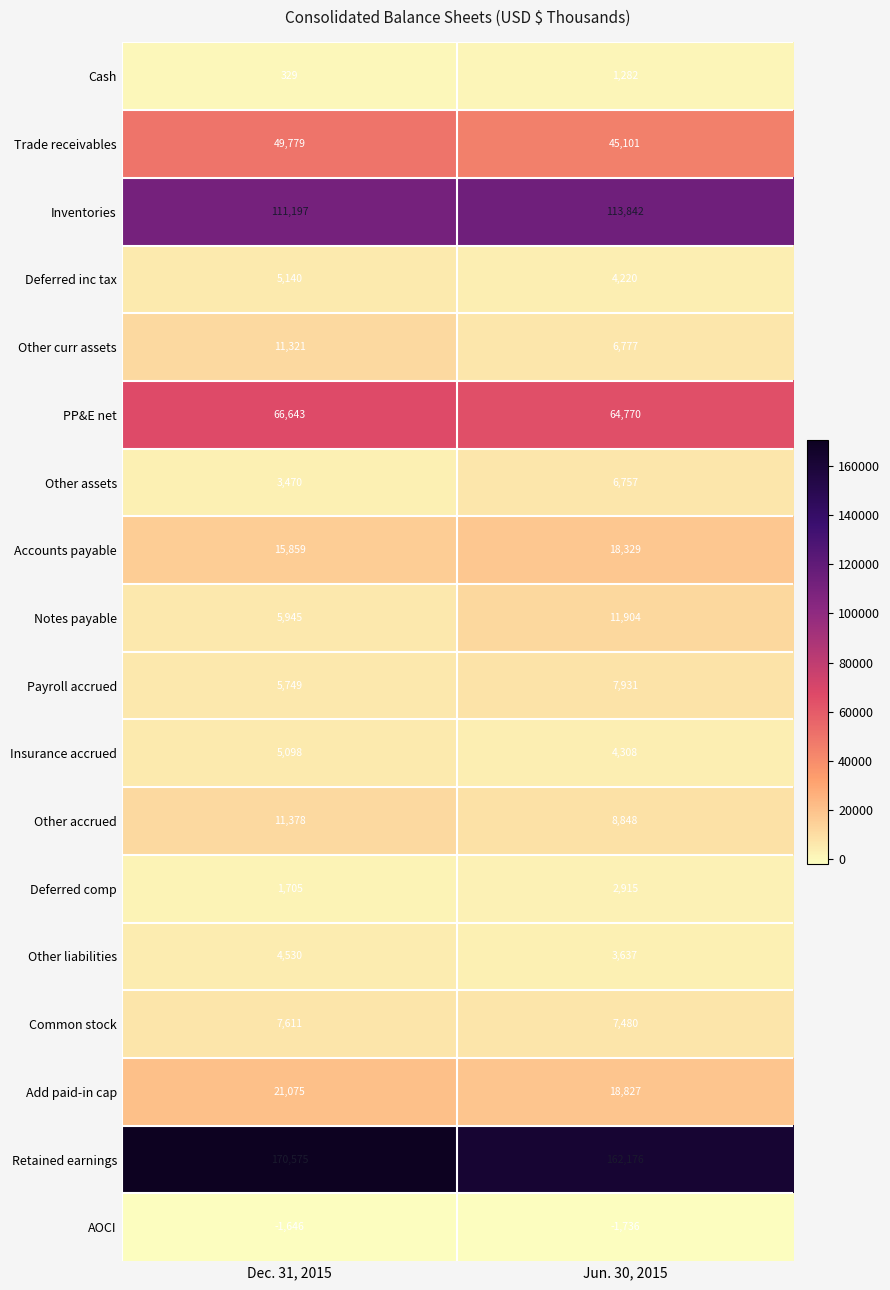

At which label is Other liabilities closest to 4083?

Jun. 30, 2015